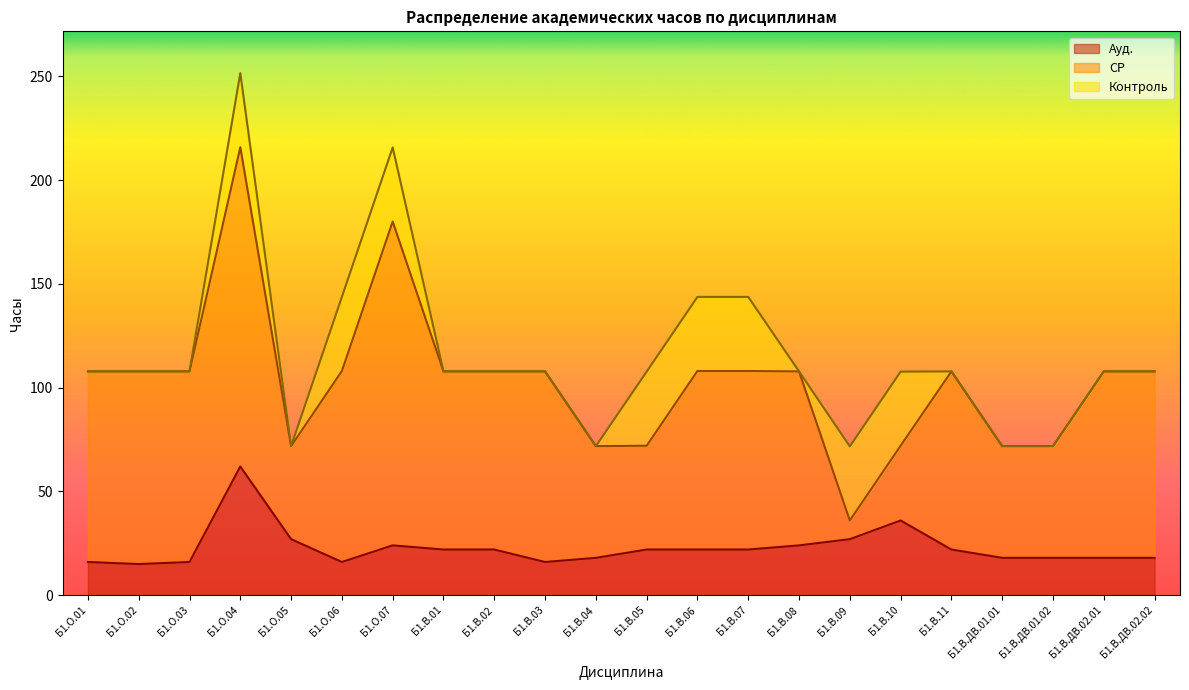

What are all the series names shown in the legend?

Ауд., СР, Контроль